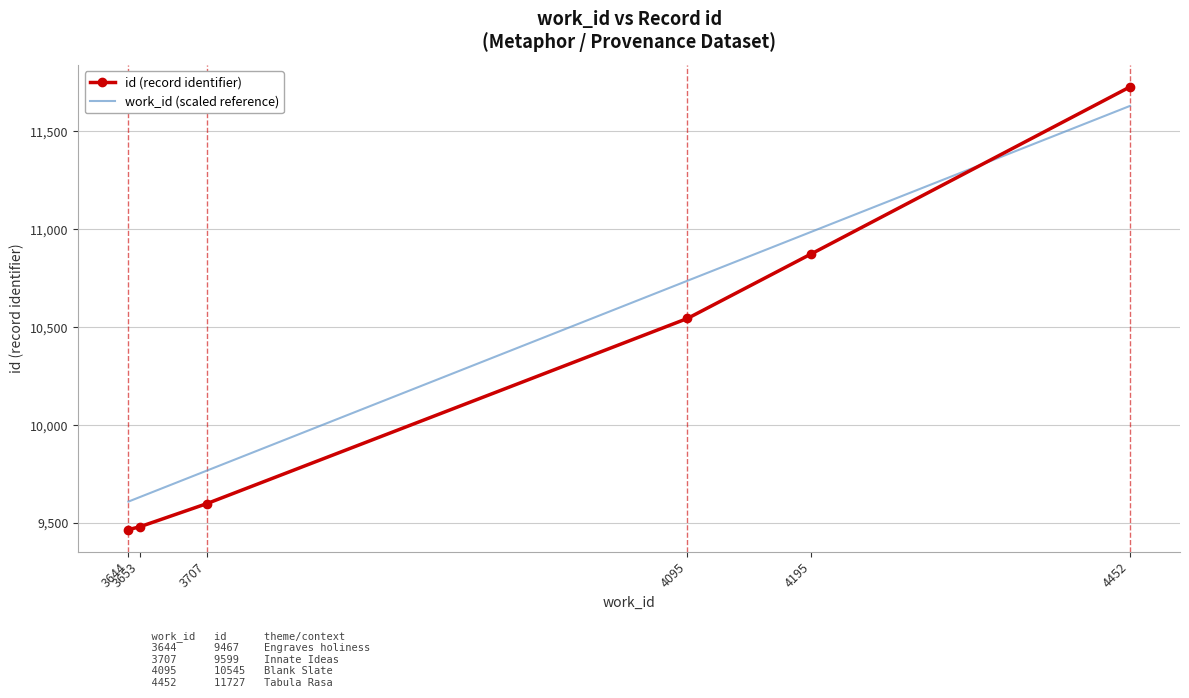

How many intersections are there between id (record identifier) and work_id (scaled reference)?

1